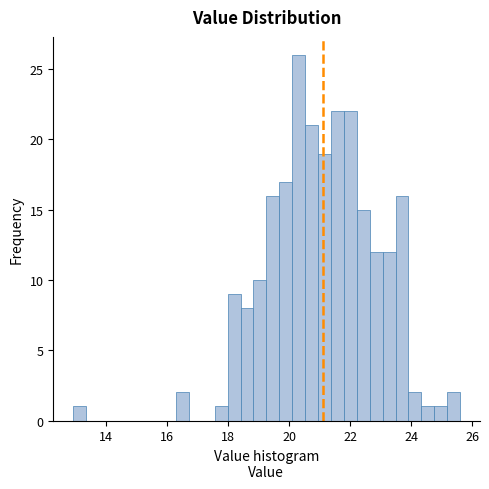

Read against the x-axis, roughly where is the centre of the tallest bar?

20.4